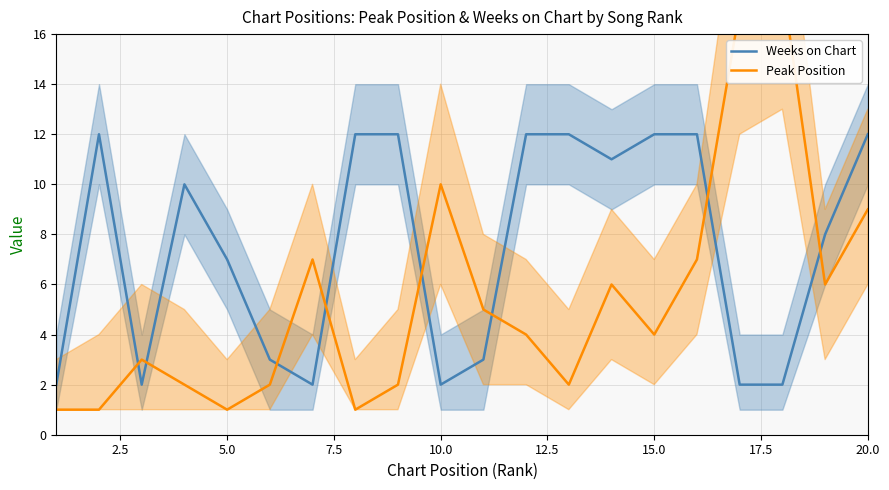

The value of Weeks on Chart at 10.0 is 2. True or false?

True